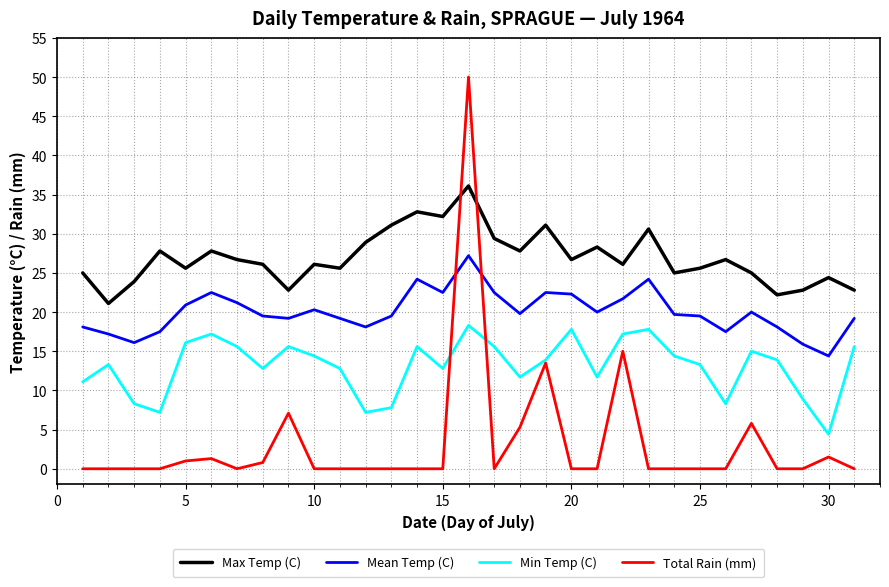

In Total Rain (mm), how many points are higher than both neighbors (excluding endpoints)?

7